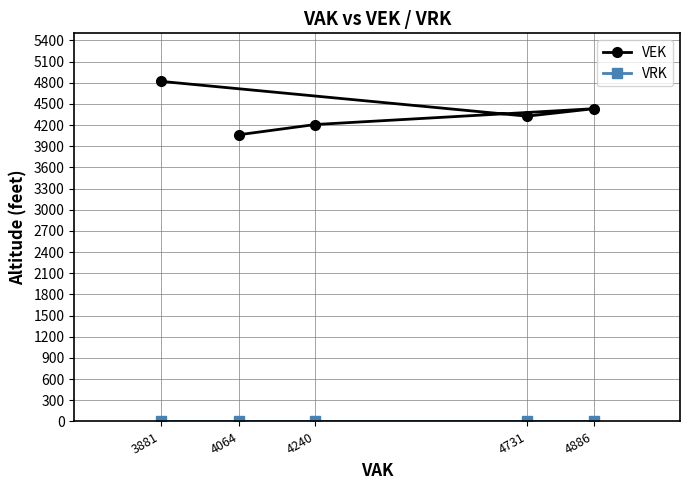

Which category has the lowest value in the VEK series?

4064